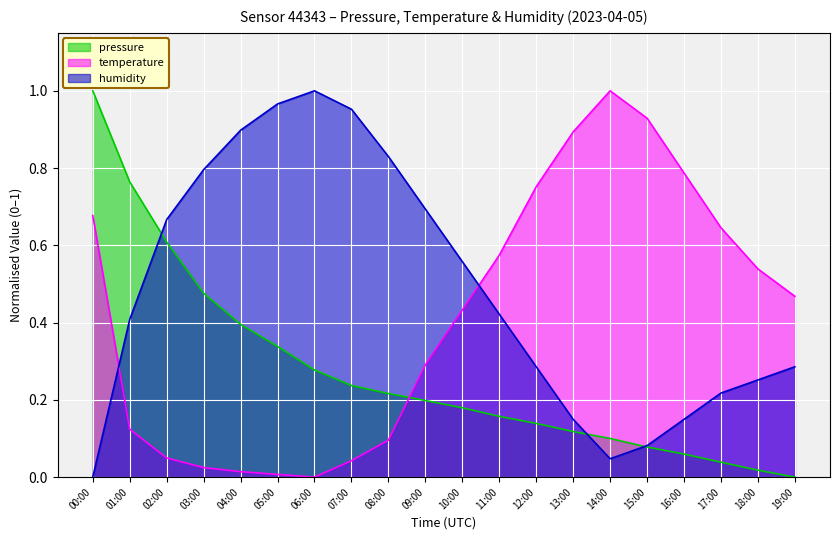

Where is the first local maximum for temperature?

14:00